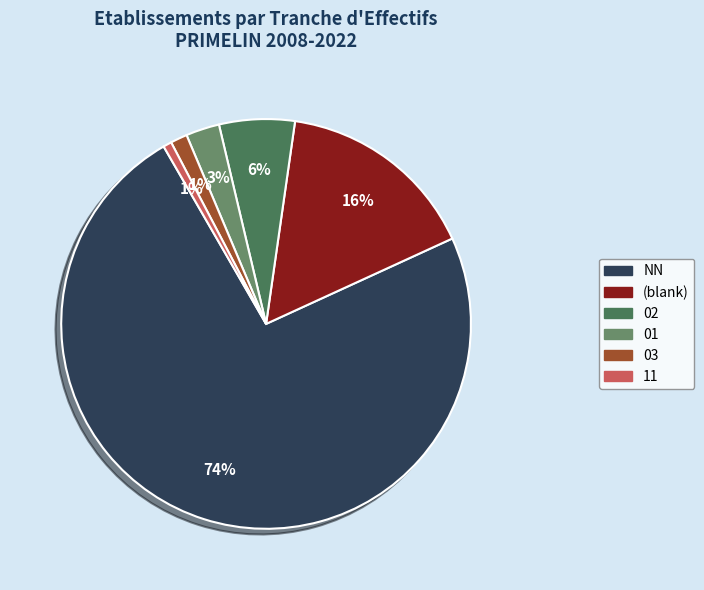

Between 02 and 03, which is larger?

02